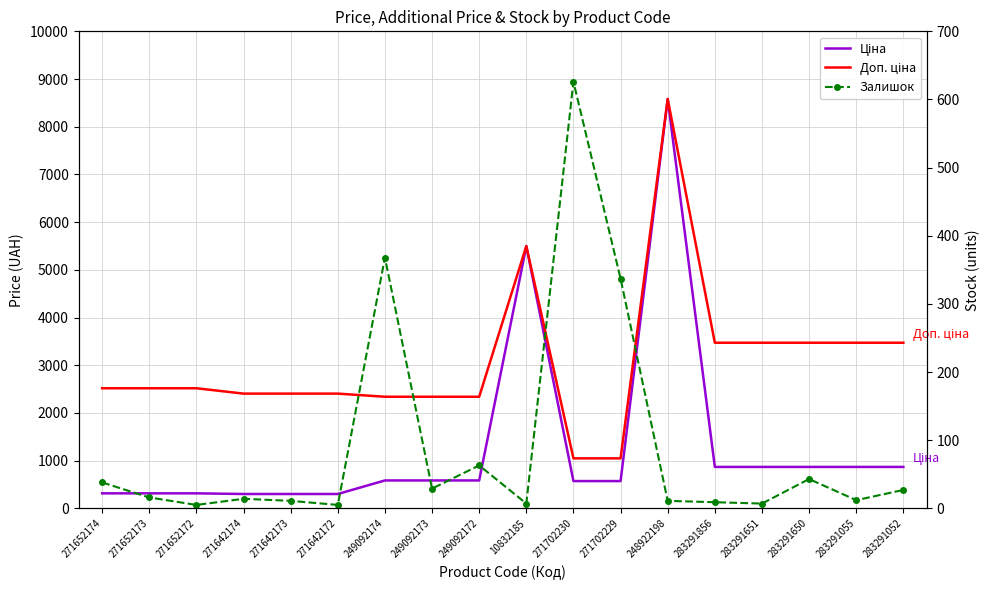

At which category does the chart reach its peak across all series?

248922198